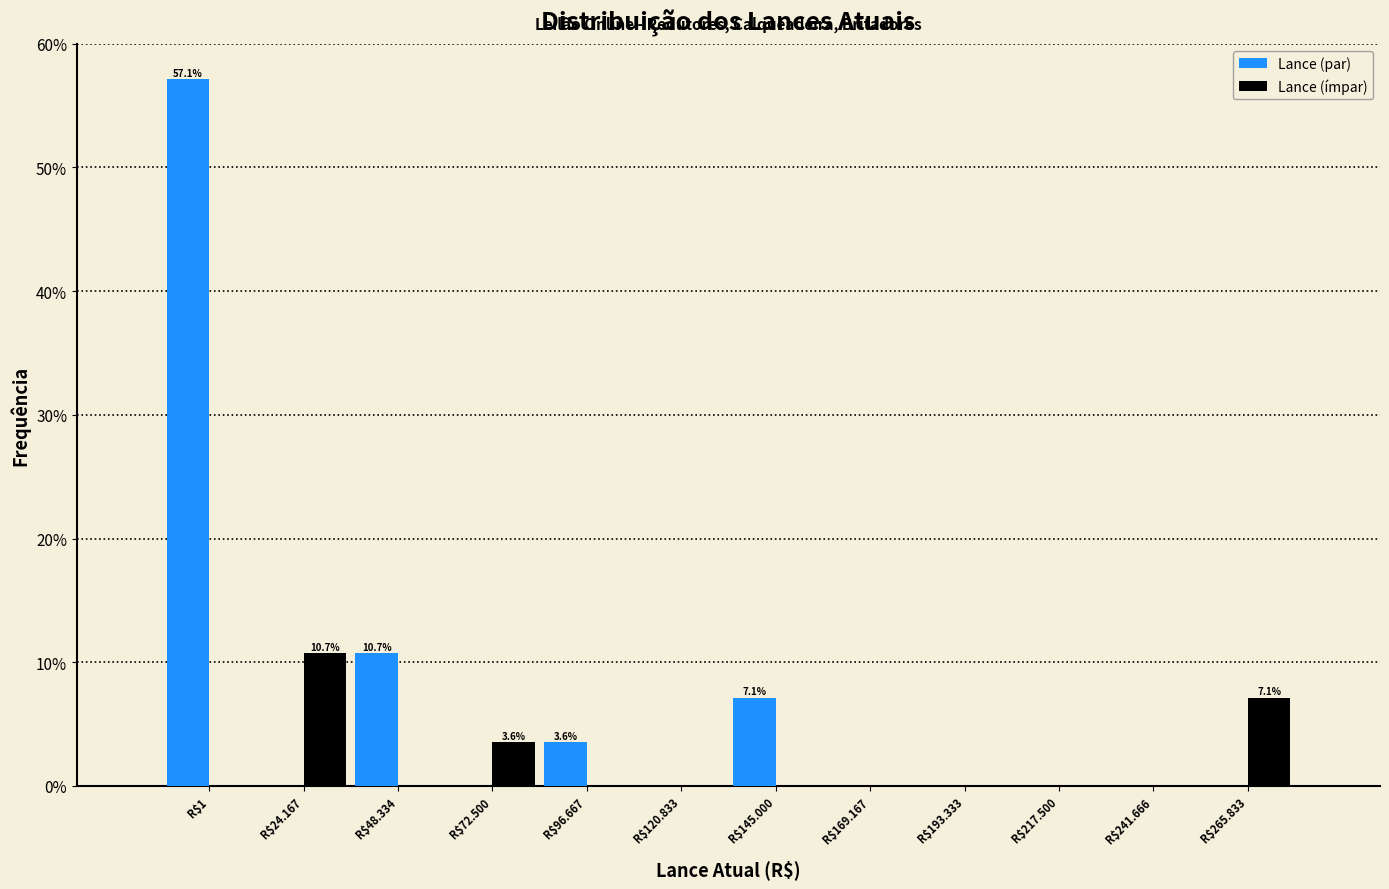

Which label corresponds to the largest value in the chart?

R$1